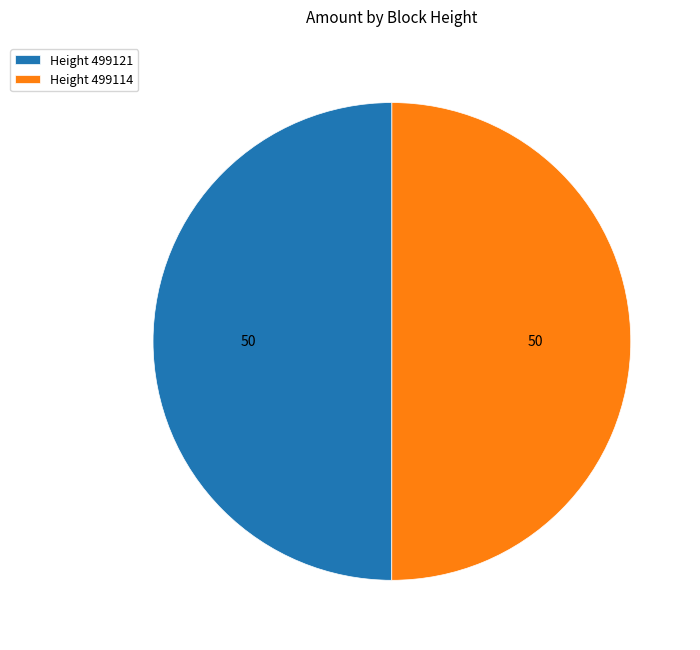

True or false: Height 499114 accounts for 50% of the total.

True